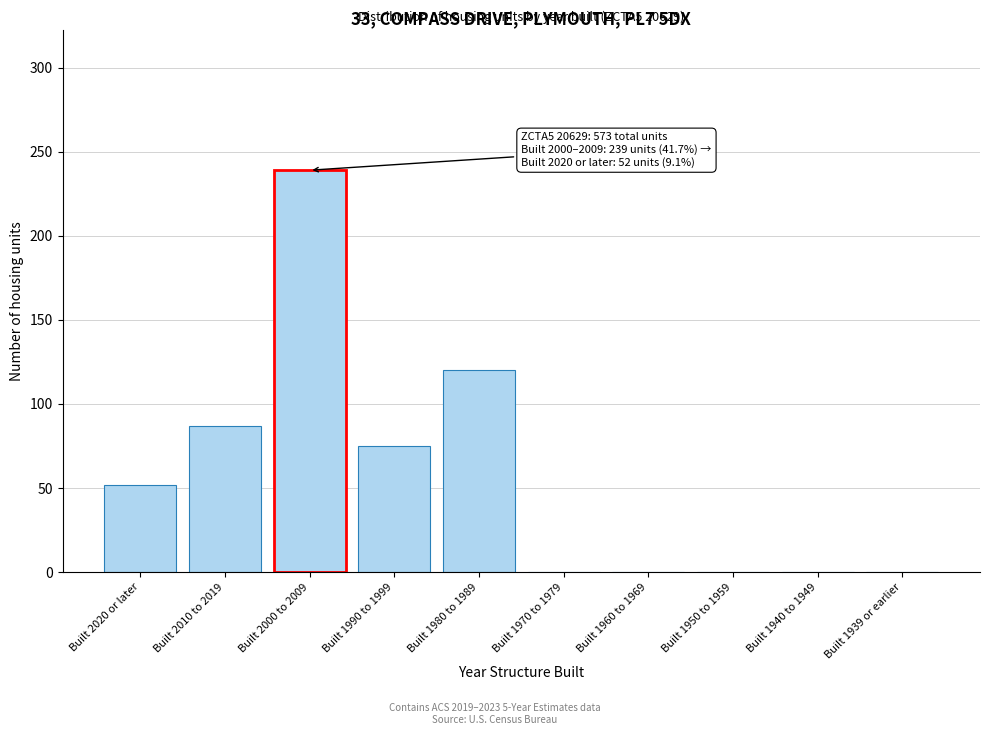

Reading left to right, list all the values displayed in this chart.

Built 2020 or later=52	Built 2010 to 2019=87	Built 2000 to 2009=239	Built 1990 to 1999=75	Built 1980 to 1989=120	Built 1970 to 1979=0	Built 1960 to 1969=0	Built 1950 to 1959=0	Built 1940 to 1949=0	Built 1939 or earlier=0